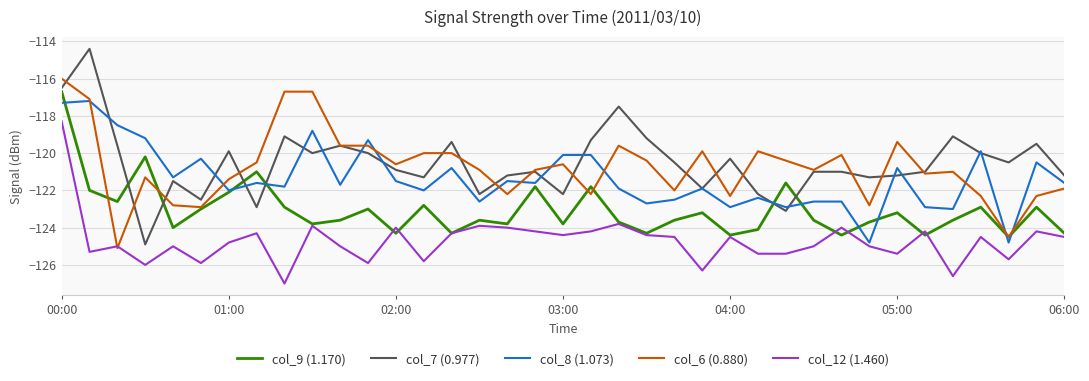

At how many categories does at least one series exceed -125?

37